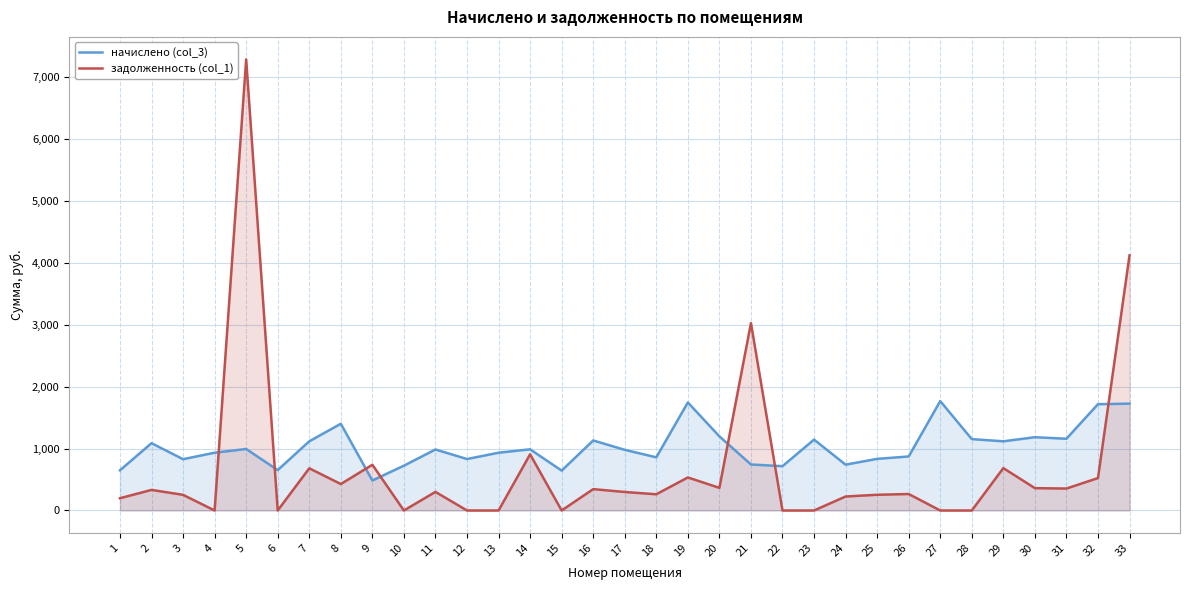

Reading left to right, extract all data points from this chart.

начислено (col_3): 649.2	1086.7	828.1	932.6	993.1	652.0	1116.9	1400.2	484.2	723.5	984.9	830.8	932.6	987.6	643.7	1130.7	979.4	858.3	1744.1	1196.7	742.8	715.3	1144.4	740.0	833.5	872.1	1766.1	1152.7	1116.9	1182.9	1158.2	1716.6	1724.9
задолженность (col_1): 198.0	332.3	252.5	0.0	7282.7	0.0	681.3	427.1	738.3	0.0	300.1	0.0	0.0	906.7	0.0	344.8	298.7	261.8	533.4	365.0	3025.0	0.0	0.0	225.7	253.7	266.0	0.0	0.0	684.2	360.8	354.1	523.5	4119.0